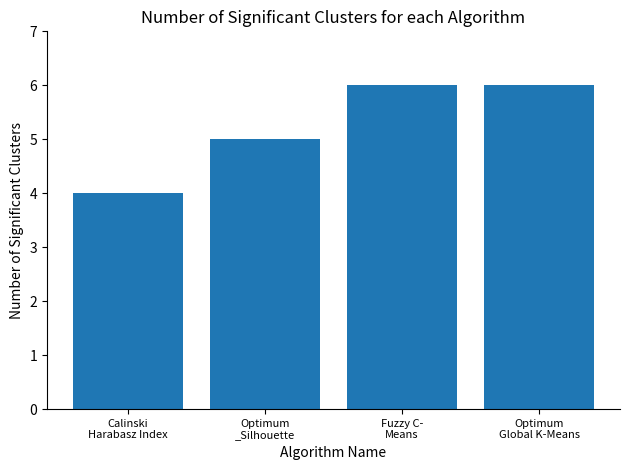

What is the maximum value shown in the chart?

6